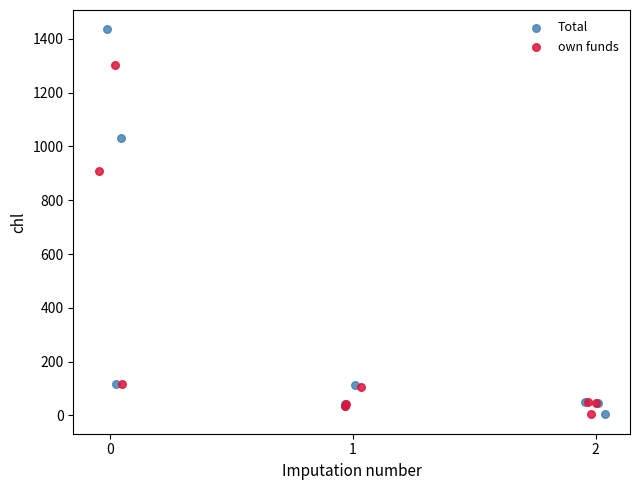

Which series has the largest Y range (max minus min)?

Total